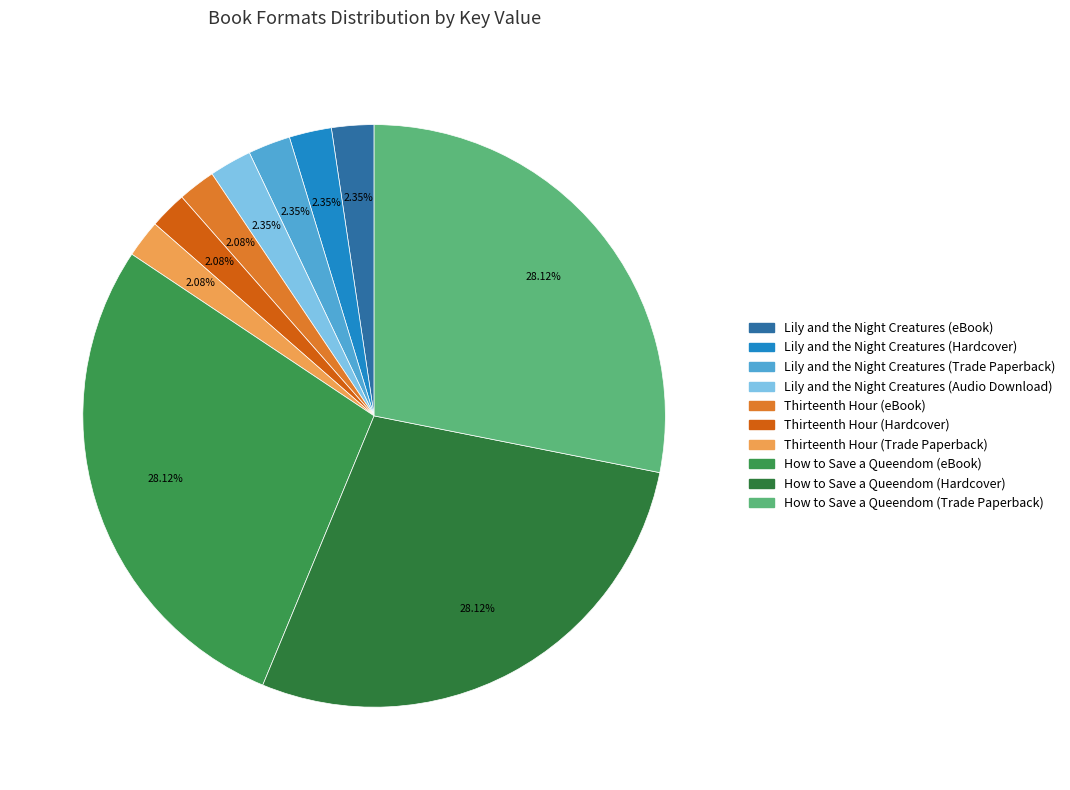

Is there a majority slice in this chart?

No